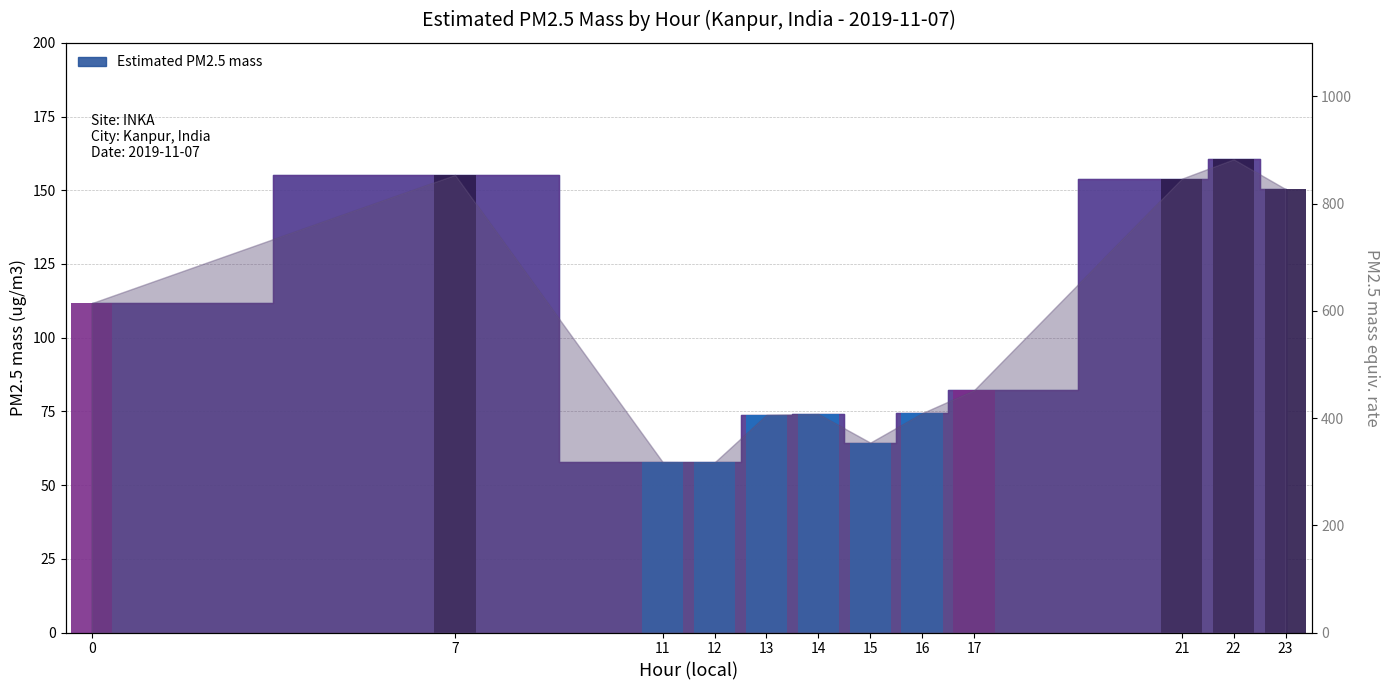

True or false: the data shows 76.0 at 12.

False